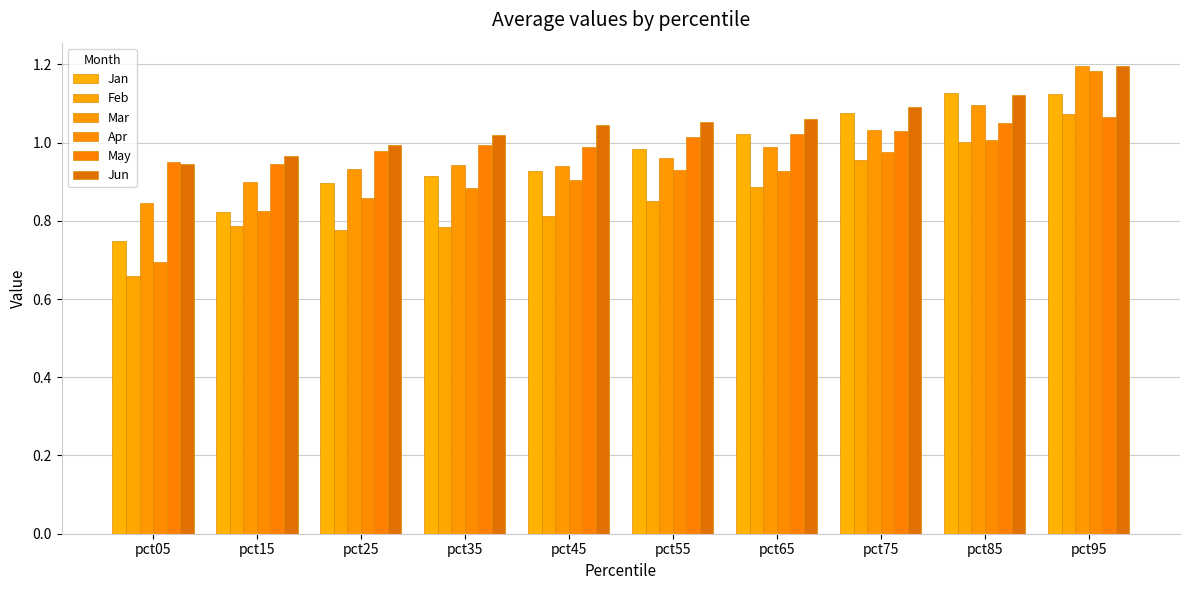

What is the total value across all series at pct75?

6.2